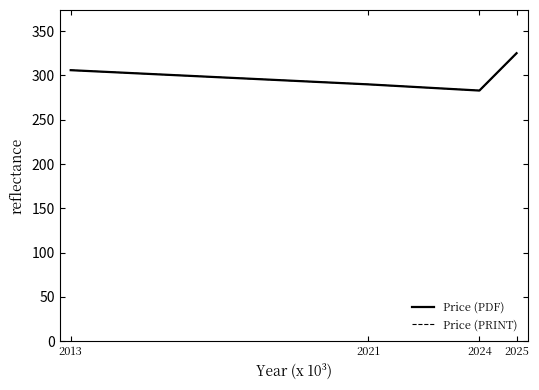

What is the difference between the Price (PRINT) values at 2021 and 2013?

16.0